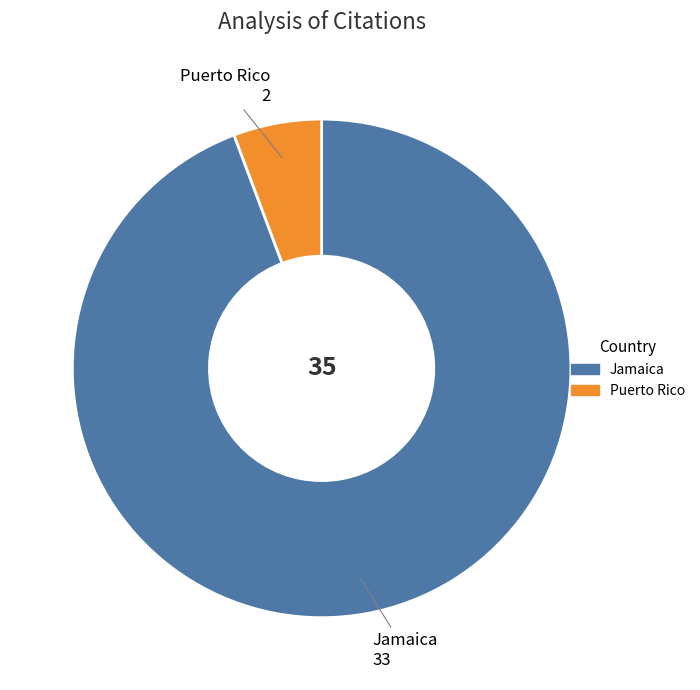

Is there any slice that represents more than half of the pie?

Yes